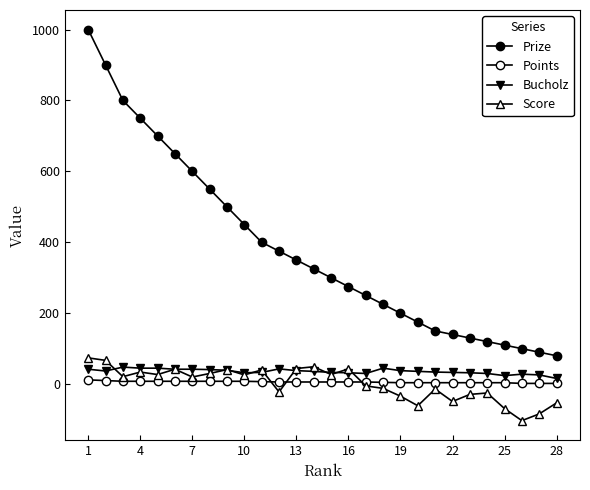

How many lines are shown in the chart?

4